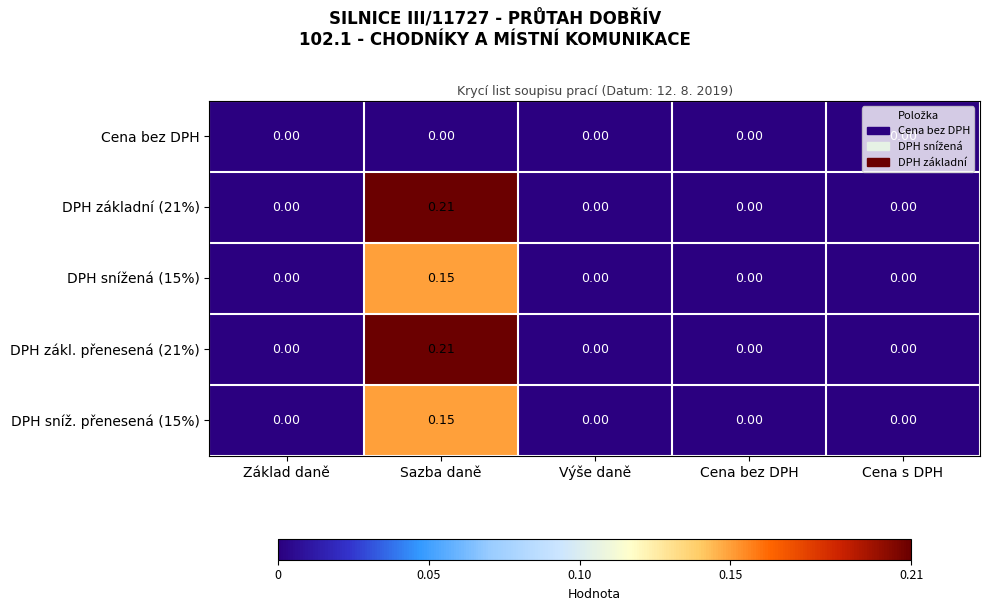

At which category is the sum across all series the highest?

Sazba daně